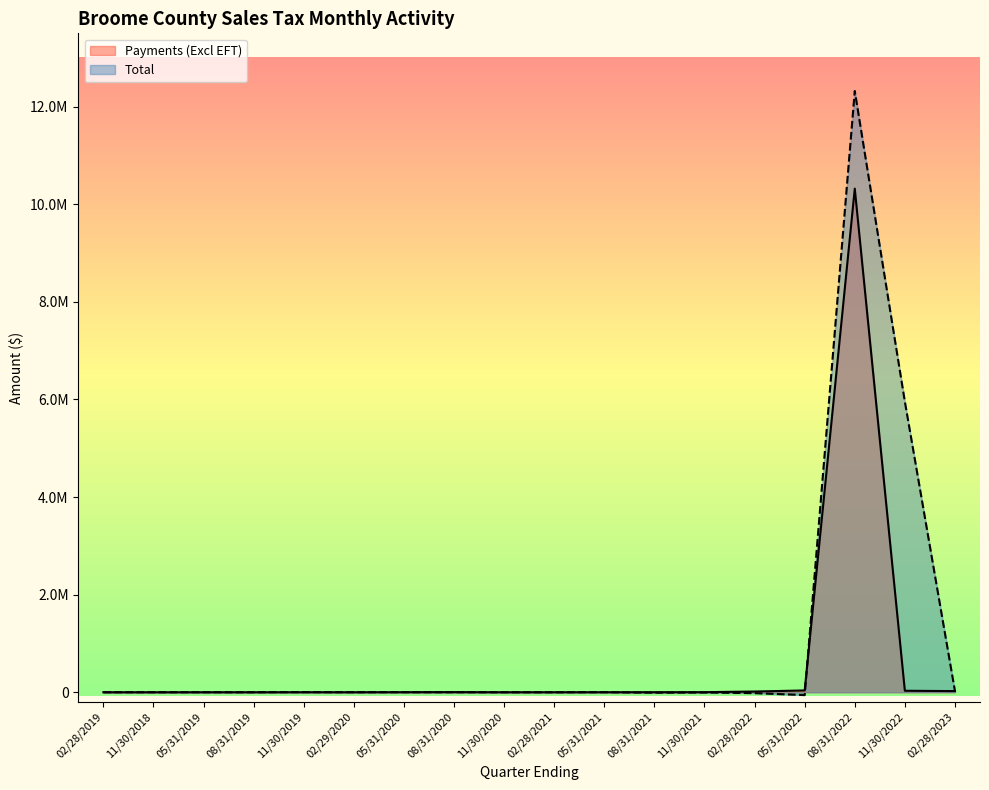

What is the average value of the Payments (Excl EFT) series?

579760.7